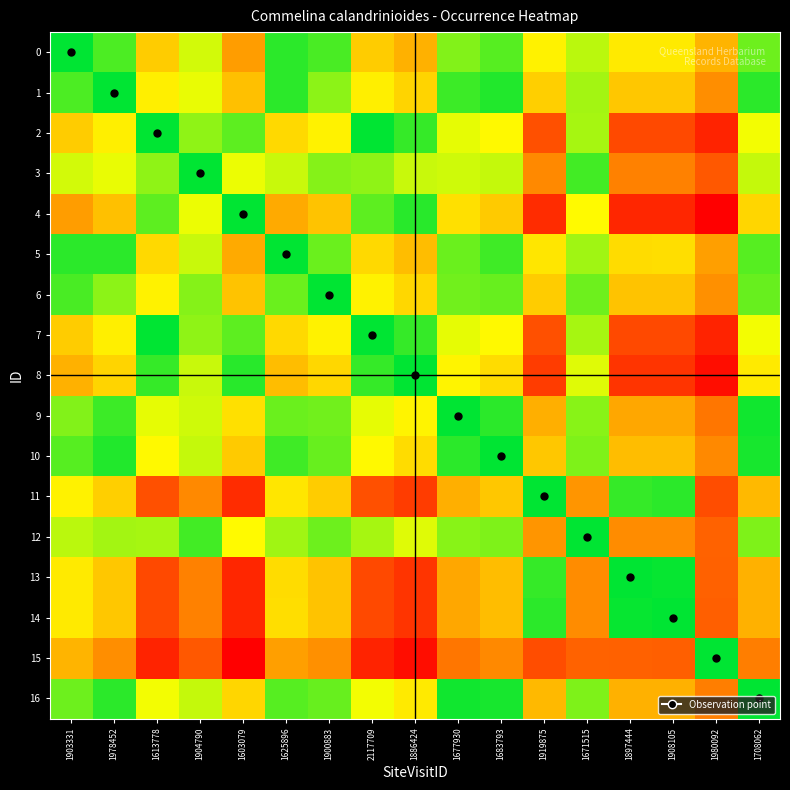

Between 1904790 and 1625896, which series saw the biggest shift?

3